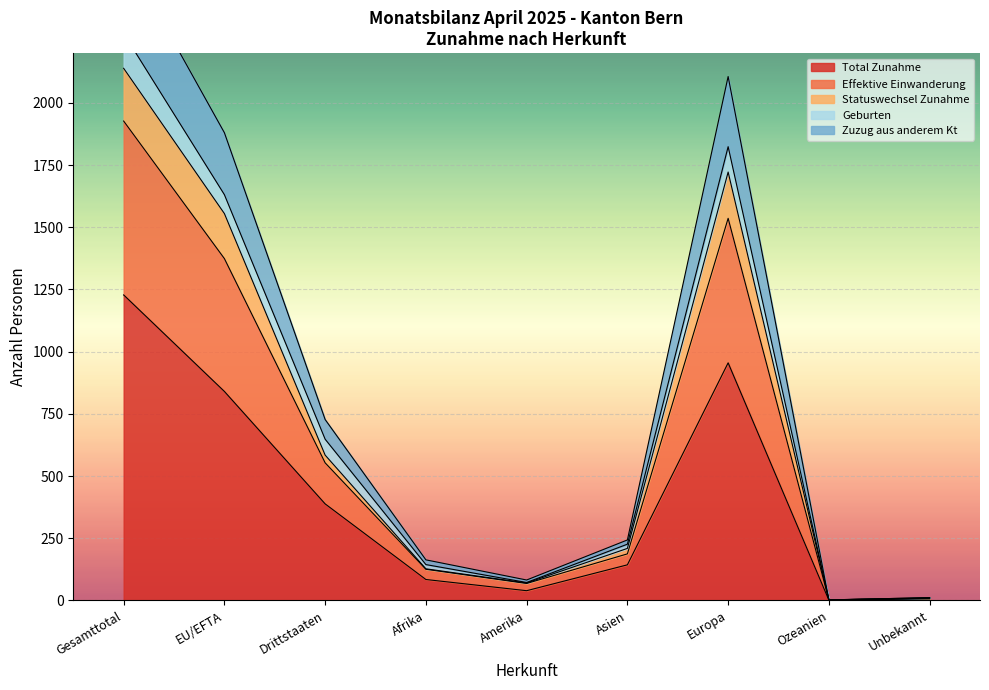

What is the smallest value displayed?

1